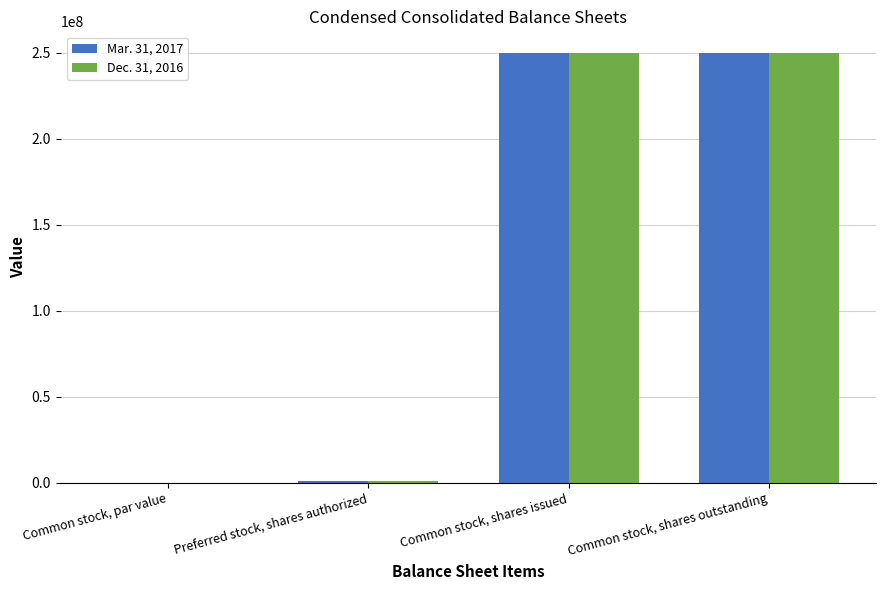

The value of Dec. 31, 2016 at Common stock, shares outstanding is 250010162.0. True or false?

True